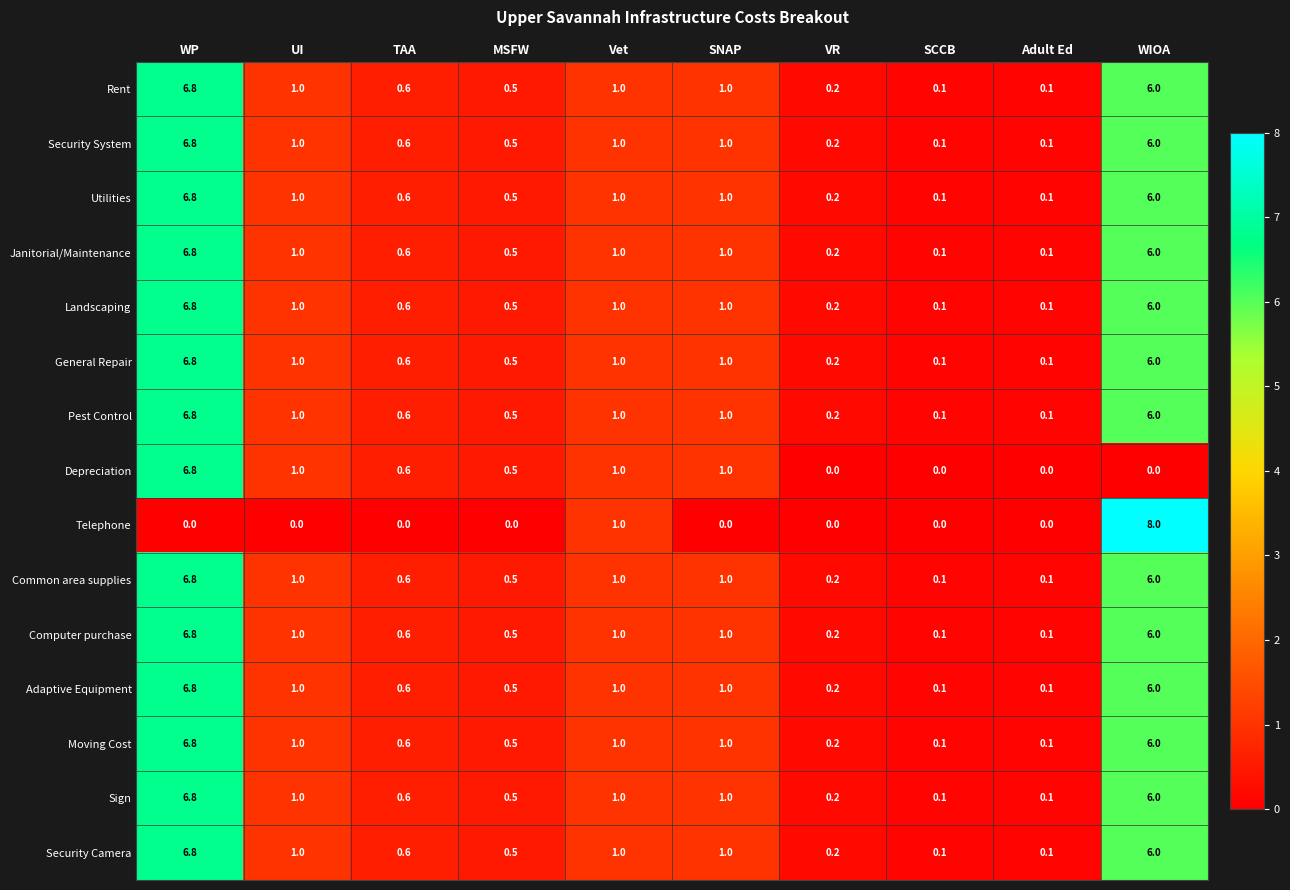

Which series has the largest range (max minus min)?

Telephone